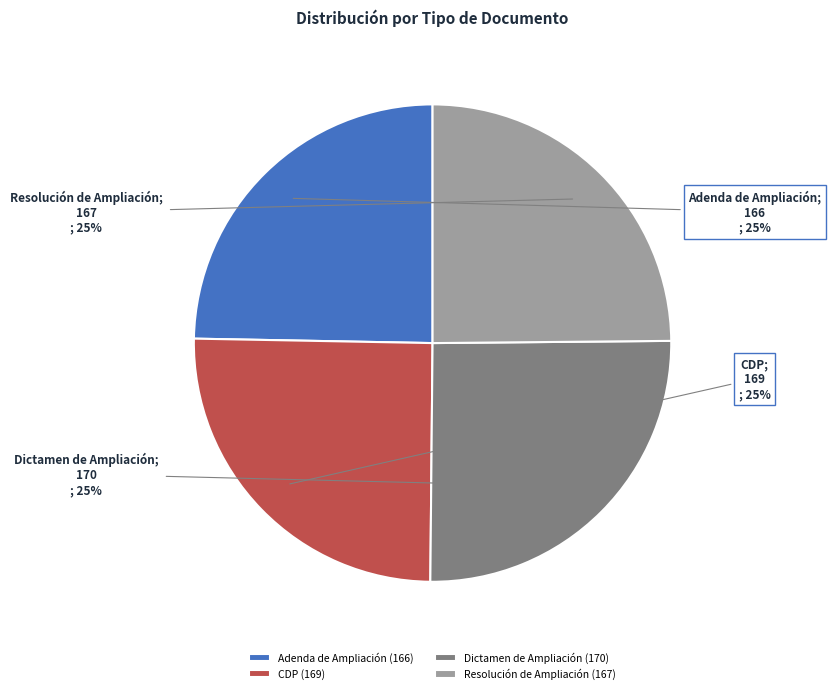

Is CDP the majority of the pie?

No